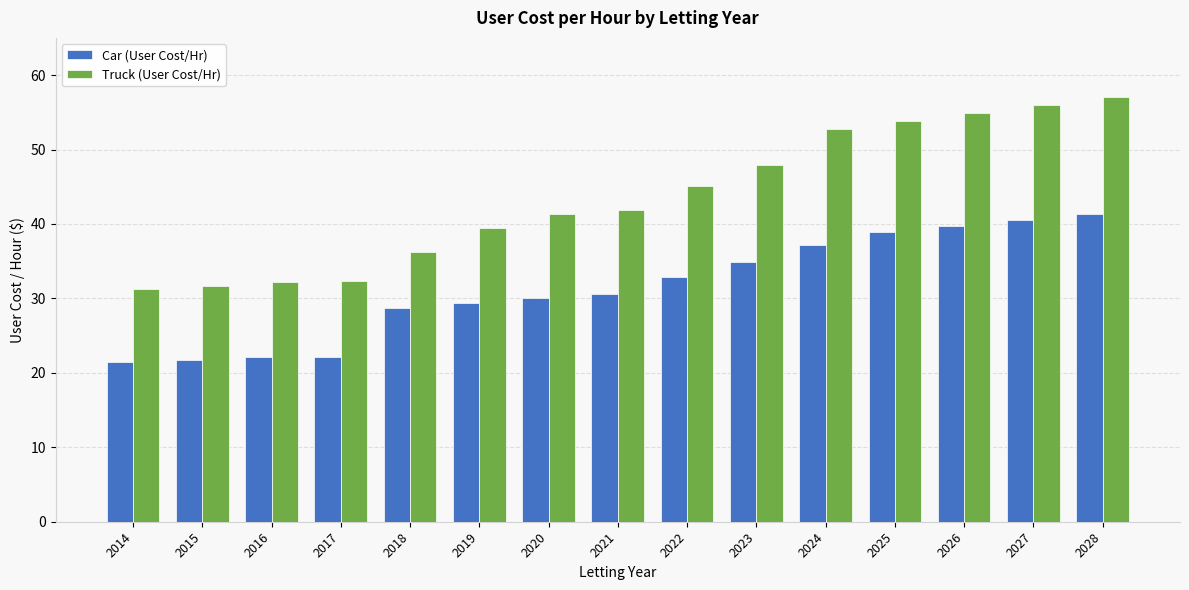

What is the difference between the maximum and minimum values in the Car (User Cost/Hr) series?

19.9